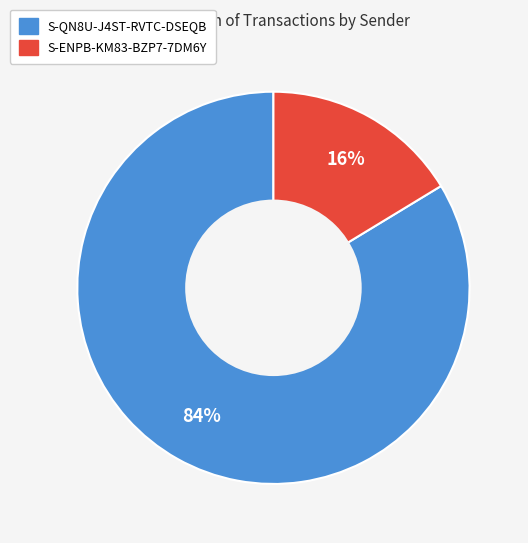

Between S-ENPB-KM83-BZP7-7DM6Y and S-QN8U-J4ST-RVTC-DSEQB, which is larger?

S-QN8U-J4ST-RVTC-DSEQB